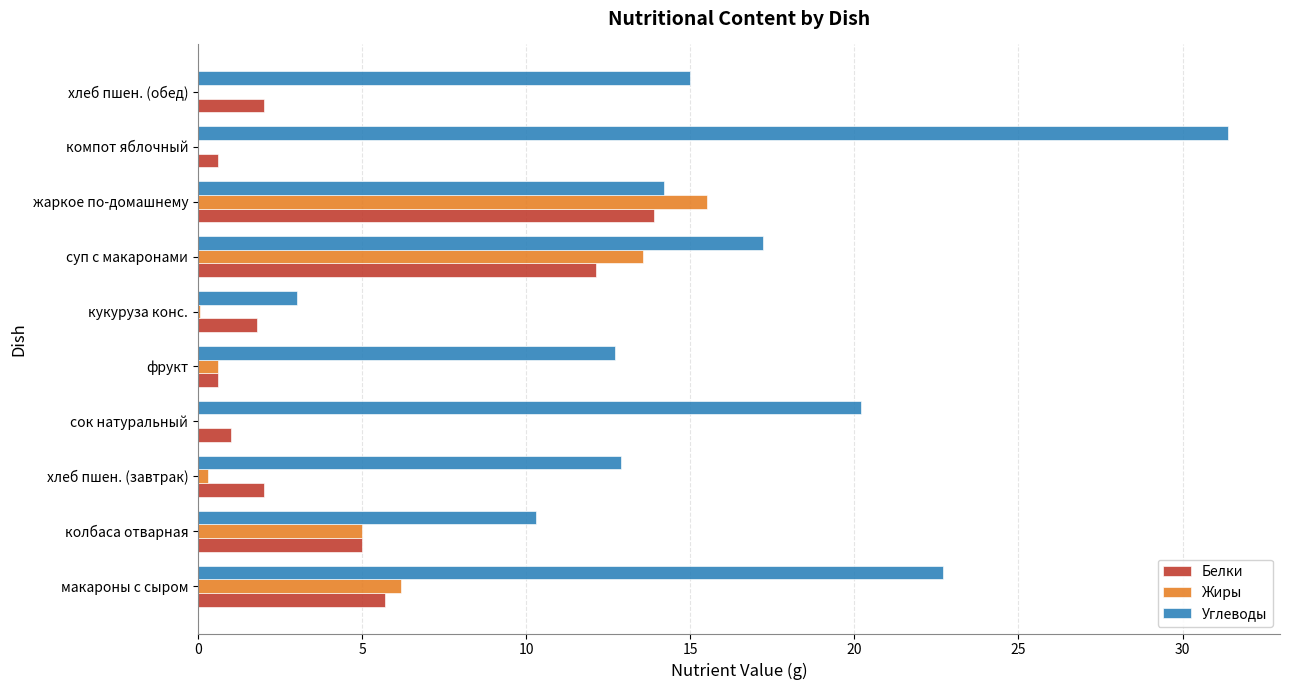

Which category has the highest value across all series?

компот яблочный